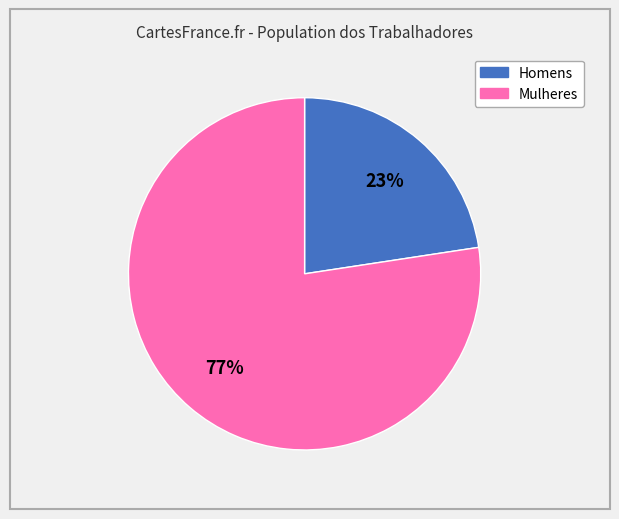

Count the number of slices in the pie.

2